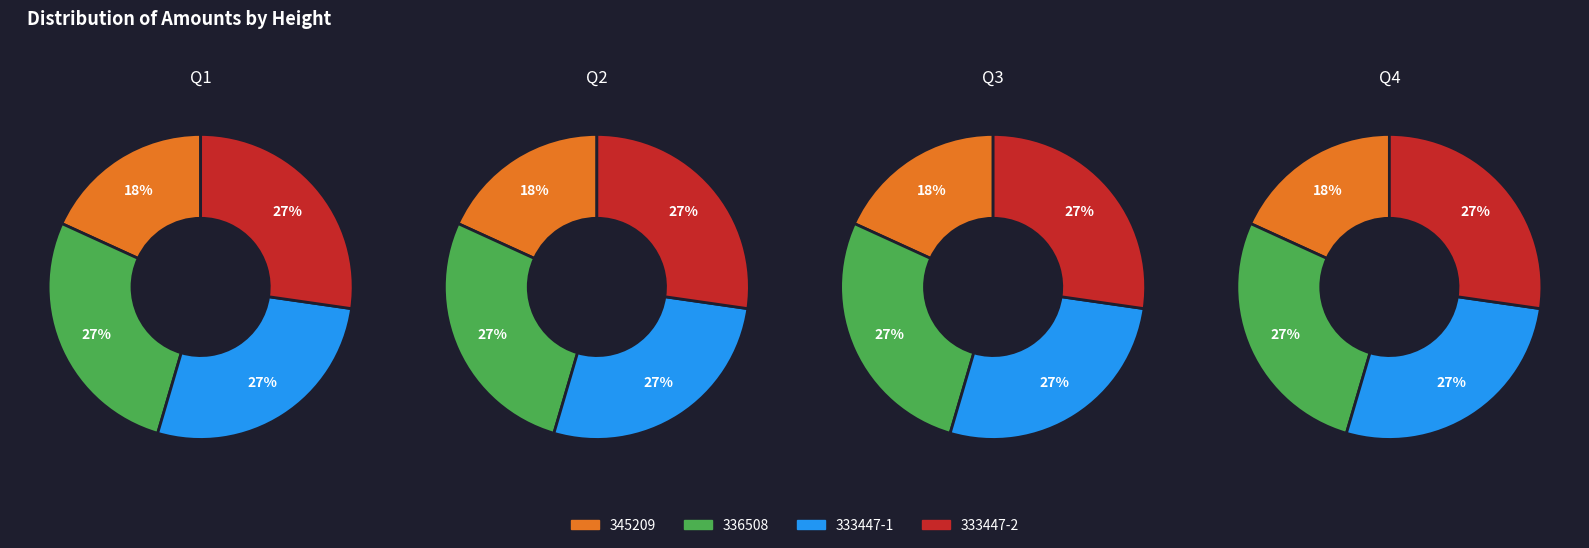

To the nearest percent, what percentage of the pie is 336508?

27%